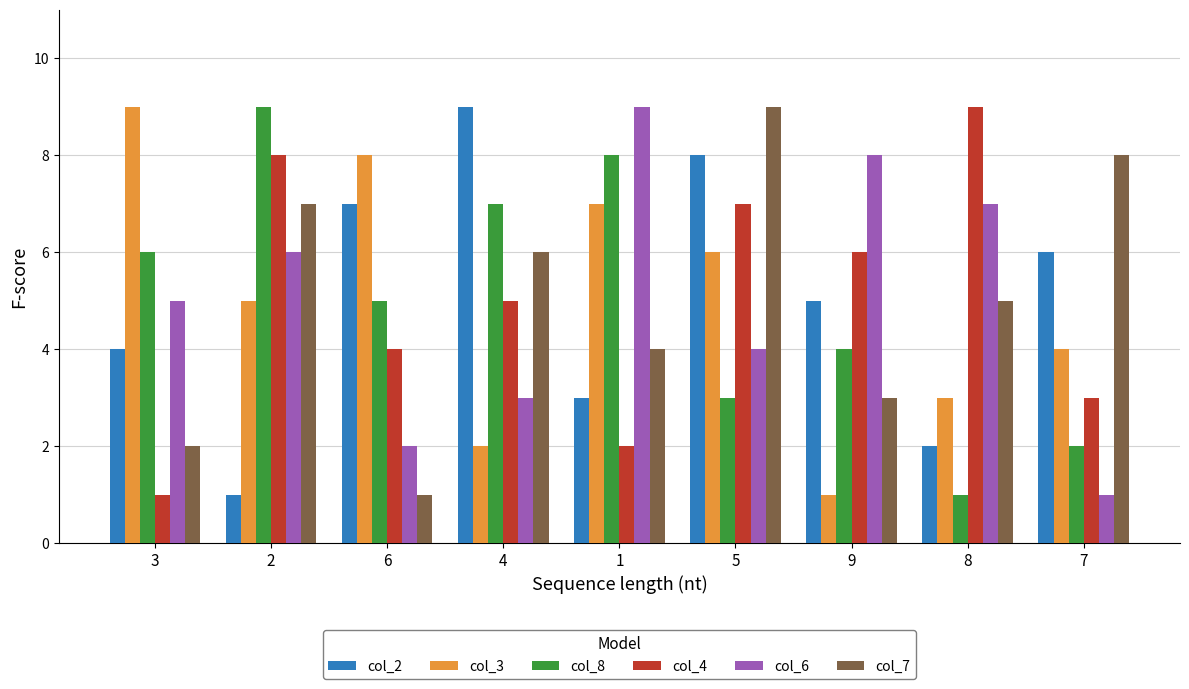

Where does the col_3 series first go above 5?

3